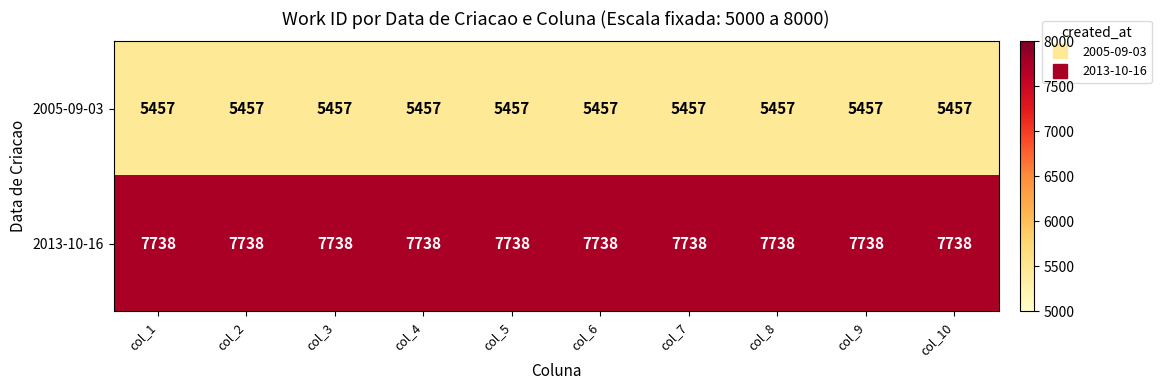

What is the sum of all 2005-09-03 values?

54570